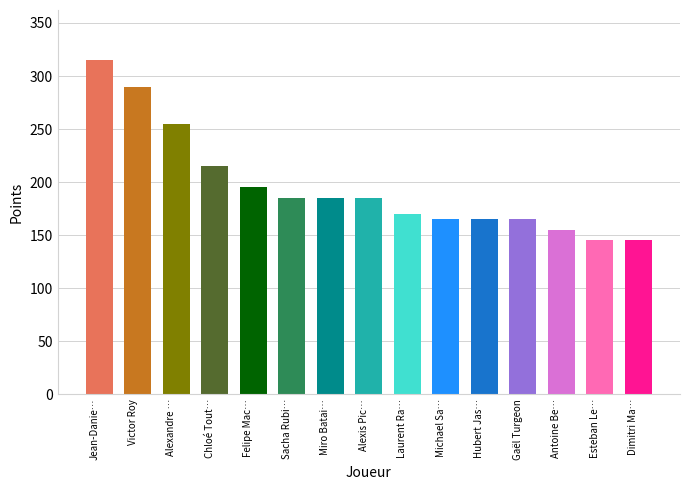

Reading right to left, what are all the values shown in this chart?

145	145	155	165	165	165	170	185	185	185	195	215	255	290	315